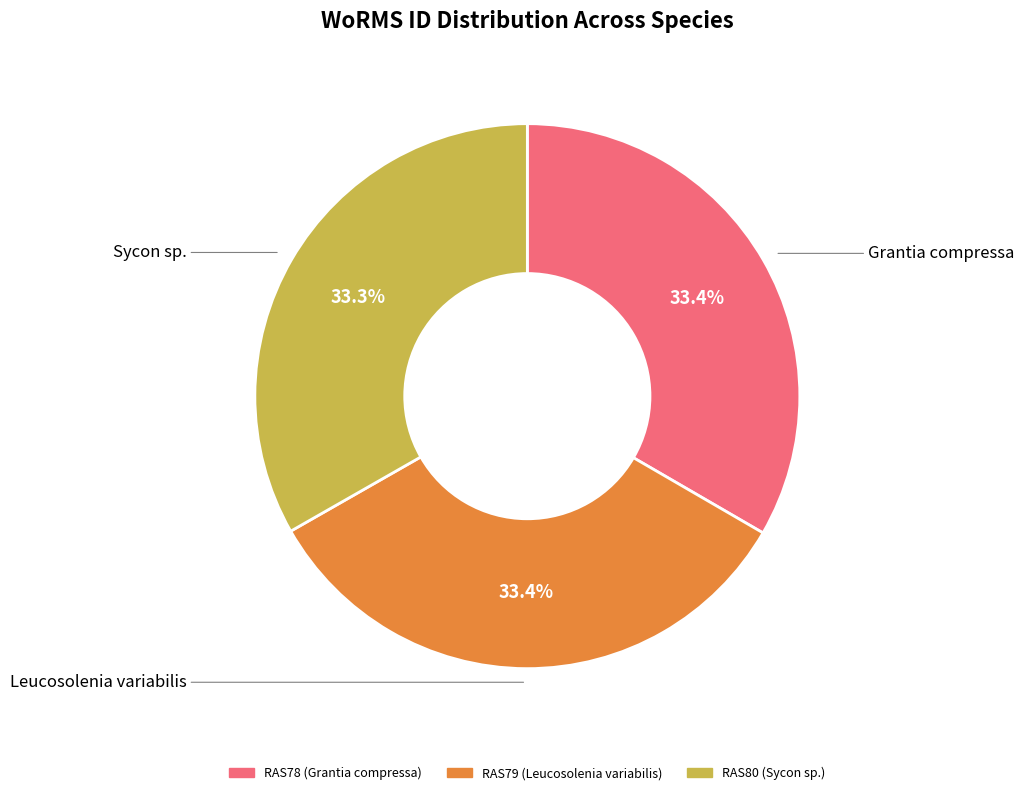

Is there a majority slice in this chart?

No